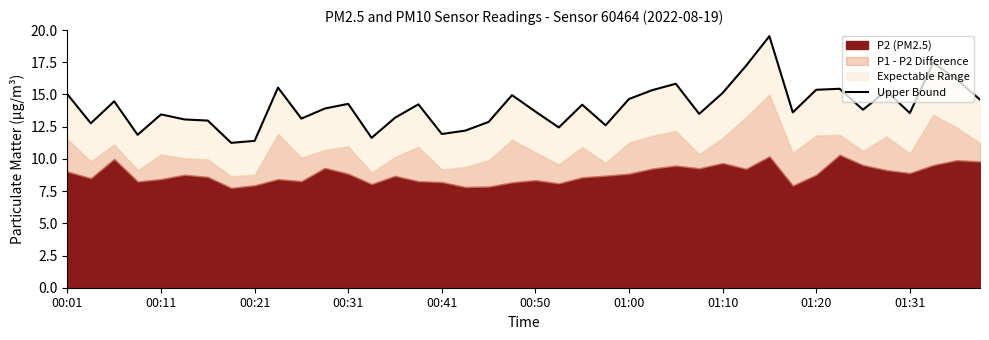

True or false: the data shows 25.7 at 30.

False